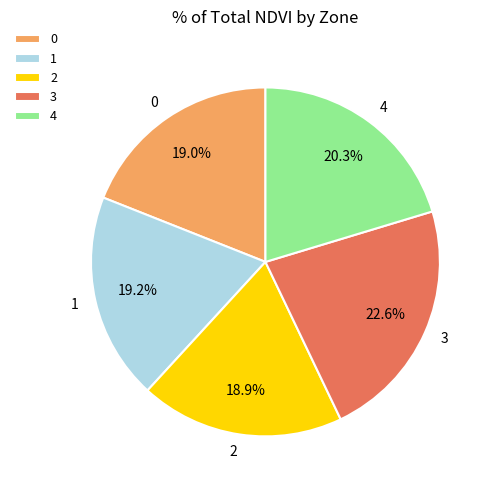

To the nearest percent, what is the combined percentage of 3 and 4?

43%